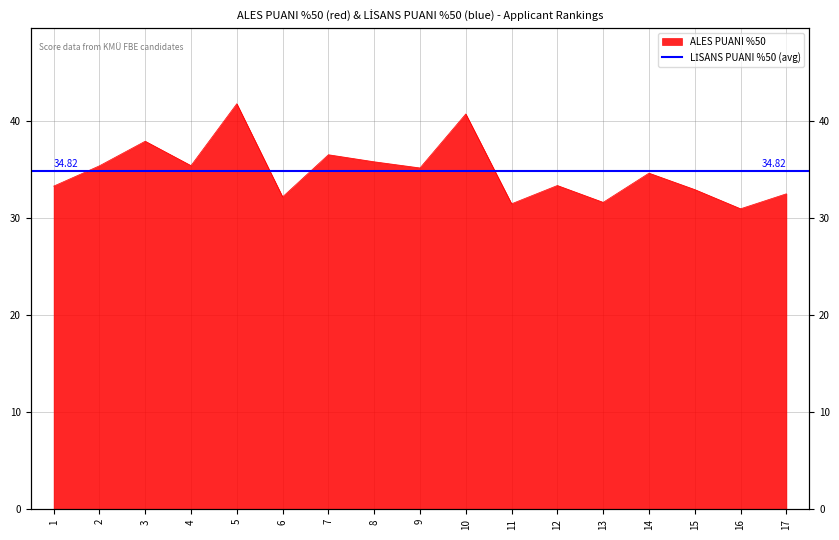

The value at 6 is 14.1. True or false?

False